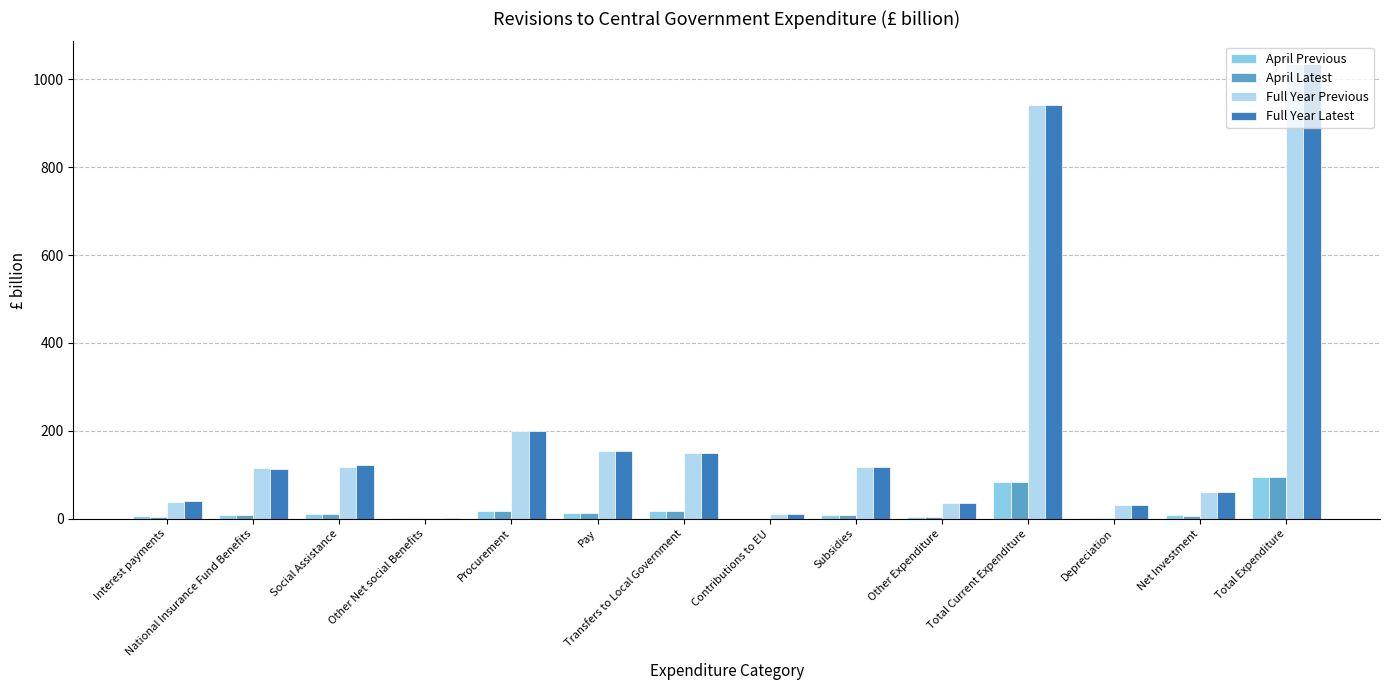

What is the sum of the April Previous values at Depreciation and Net Investment?

12.0